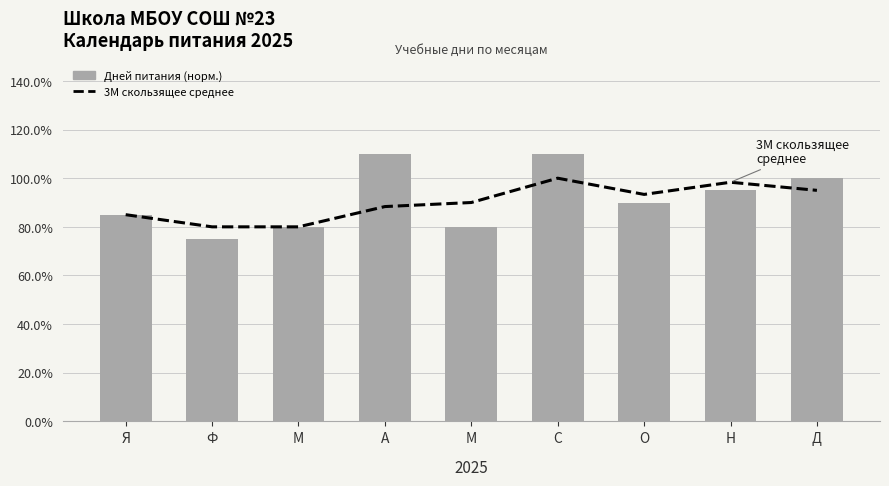

Are the bars grouped side by side (vs. stacked)?

Yes